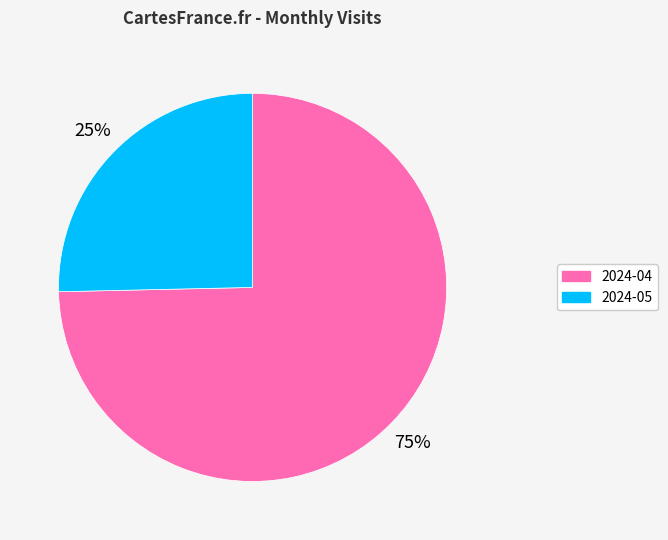

Which has a higher value, 2024-05 or 2024-04?

2024-04